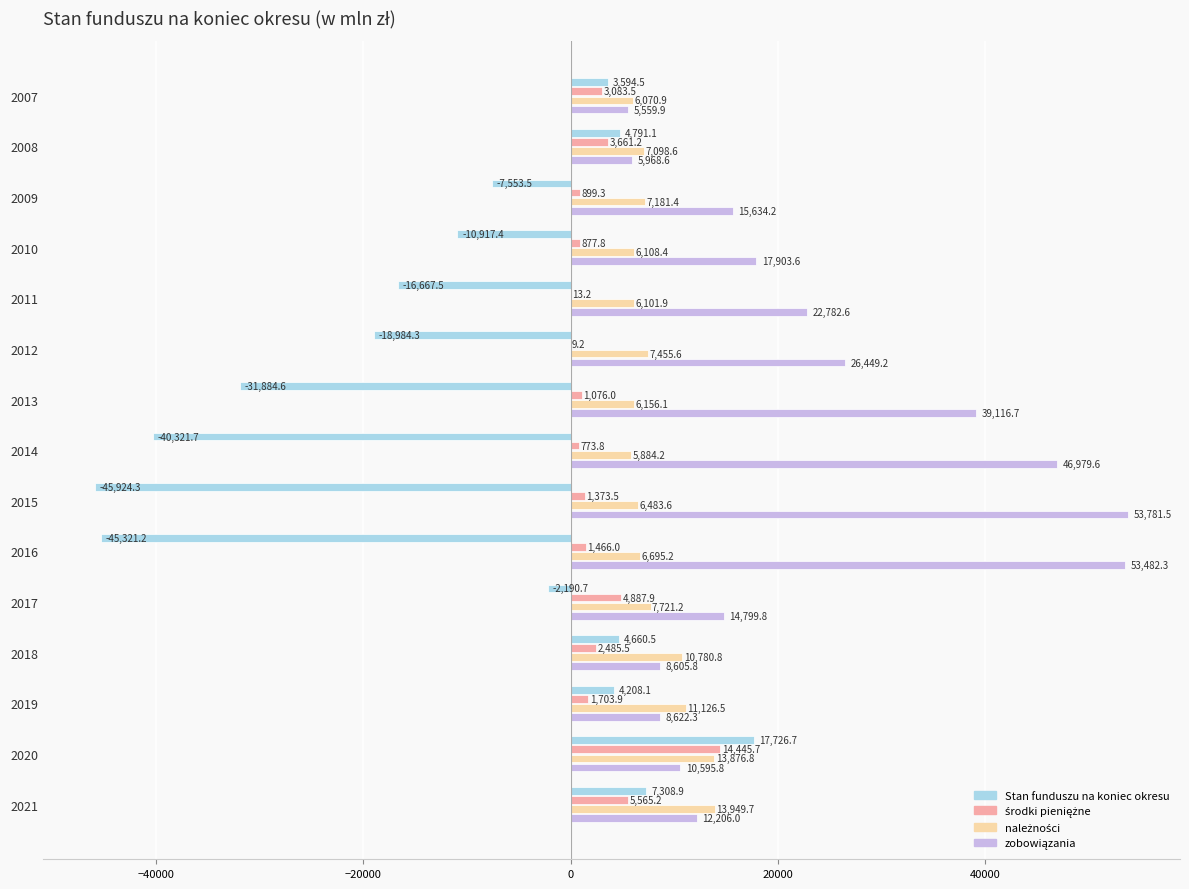

Which series changed the most between 2016 and 2021?

Stan funduszu na koniec okresu